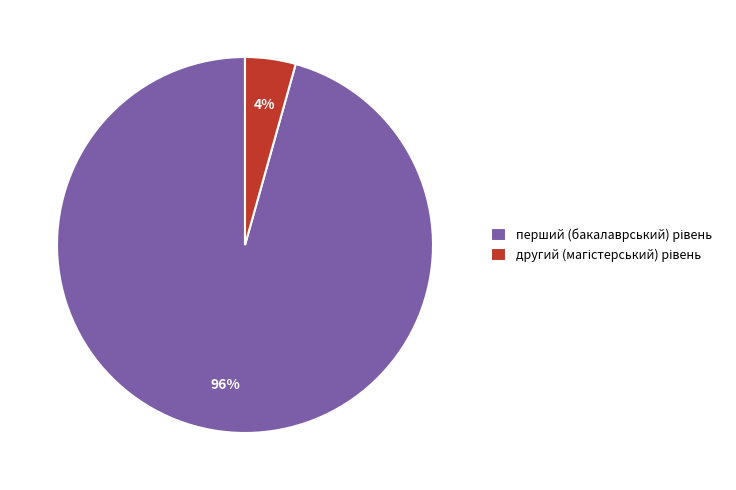

Is there any slice that represents more than half of the pie?

Yes